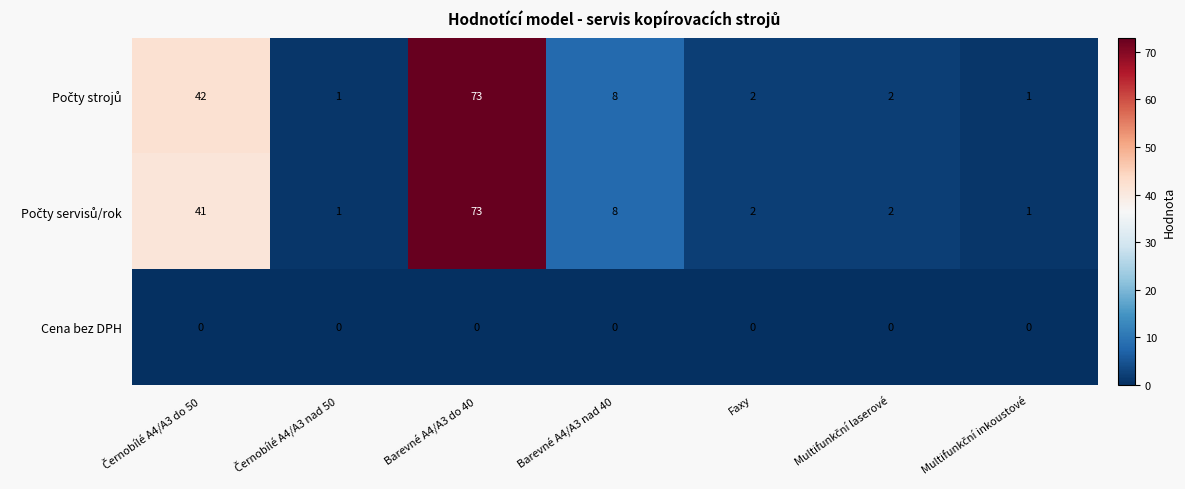

At which category is the sum across all series the highest?

Barevné A4/A3 do 40